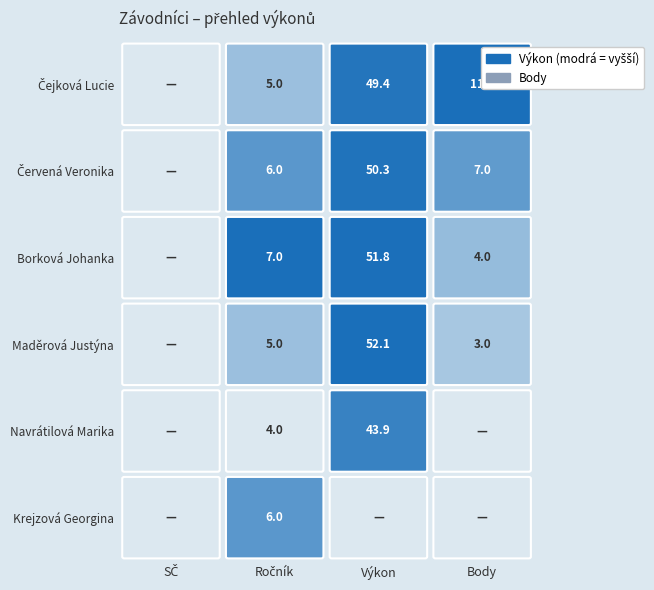

List the series in order of their peak value, highest first.

Maděrová Justýna, Borková Johanka, Červená Veronika, Čejková Lucie, Navrátilová Marika, Krejzová Georgina